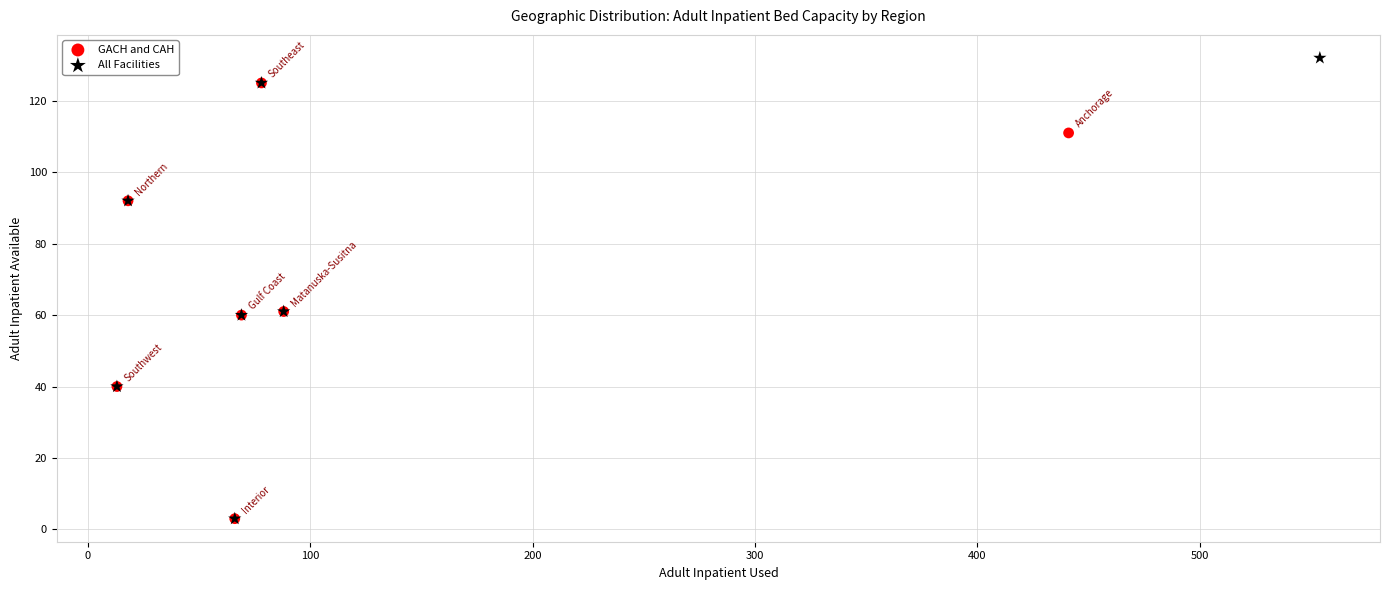

Which series has the largest Y range (max minus min)?

All Facilities